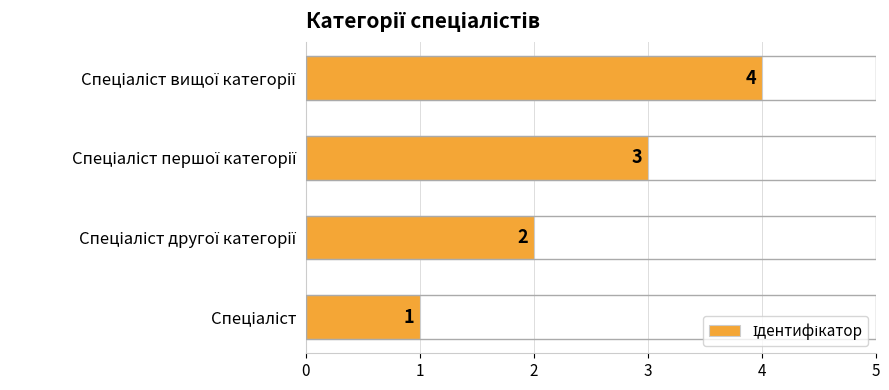

Count the number of data series in this chart.

1